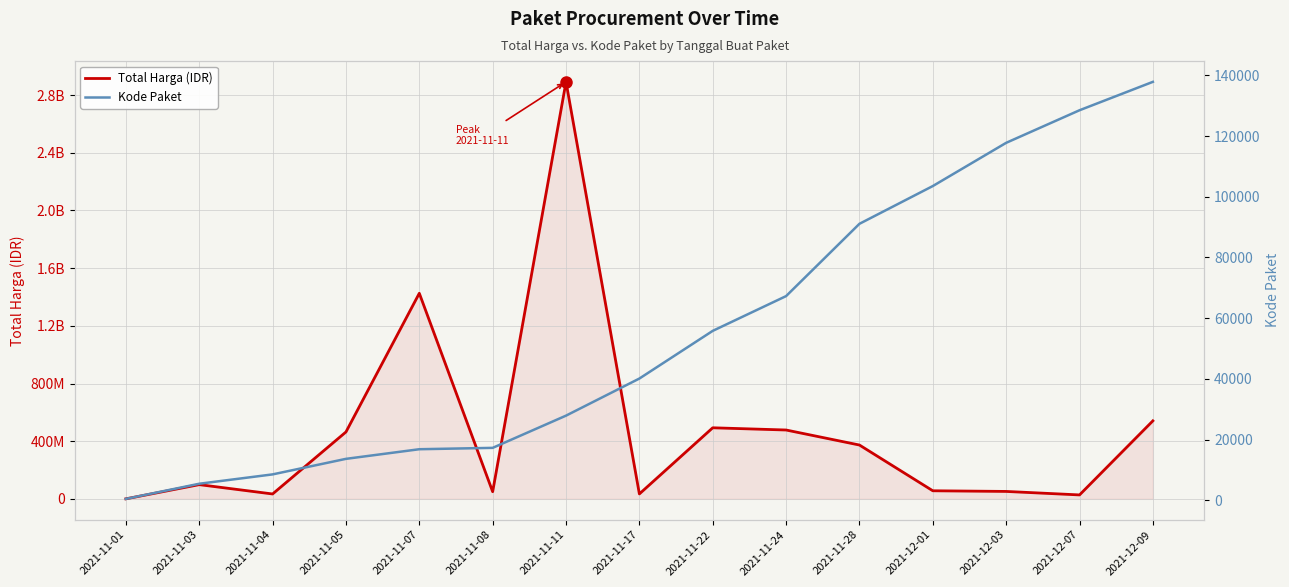

Is it true that Total Harga (IDR) equals 13957565 at 2021-12-07?

False